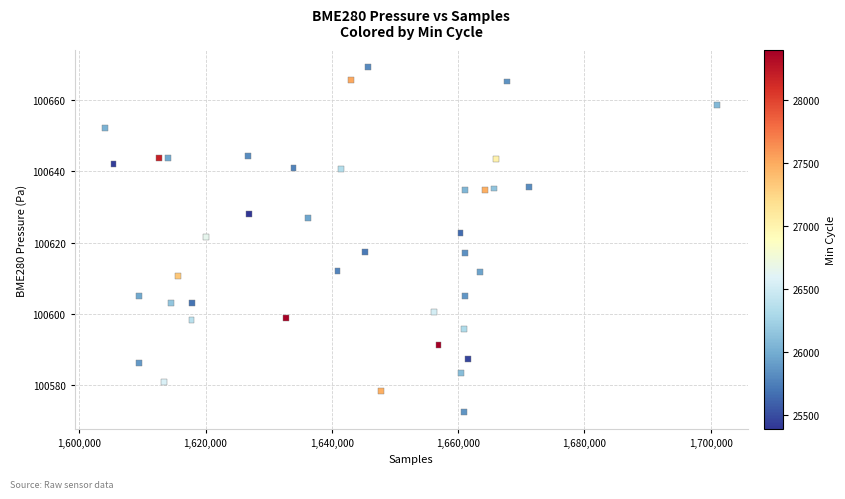

What is the range of X values (max minus min)?

96944.0